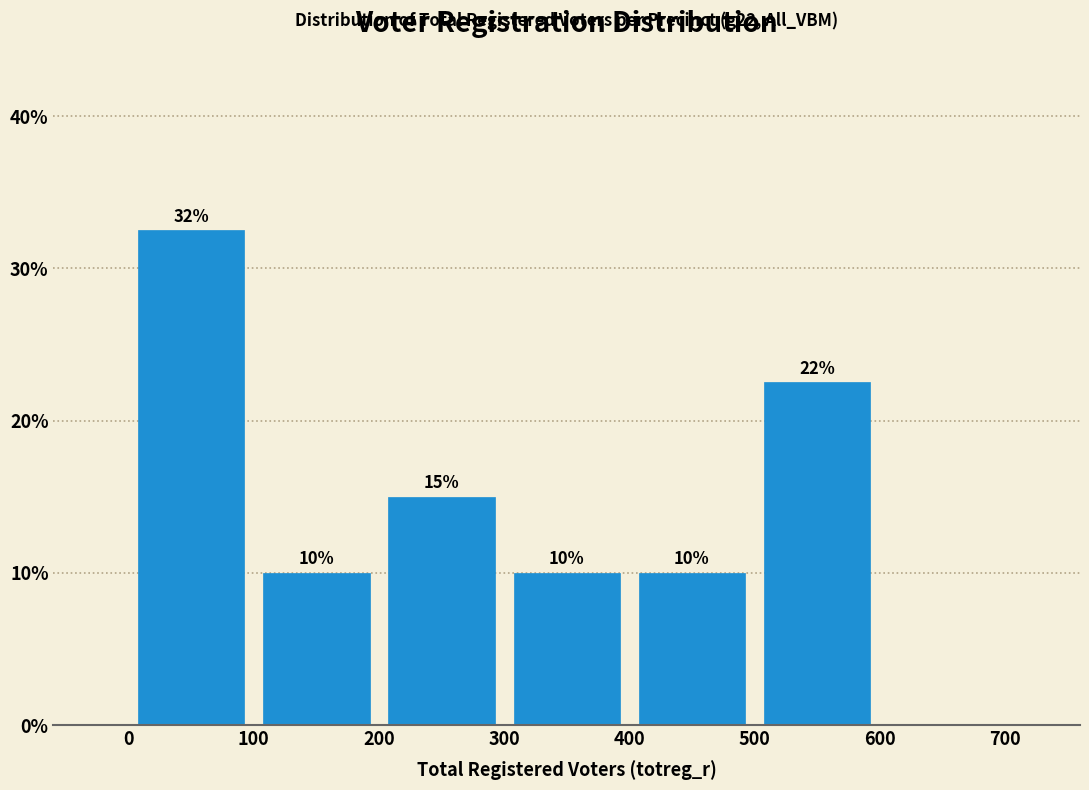

Over which range of the x-axis is the bar tallest?

0 to 100